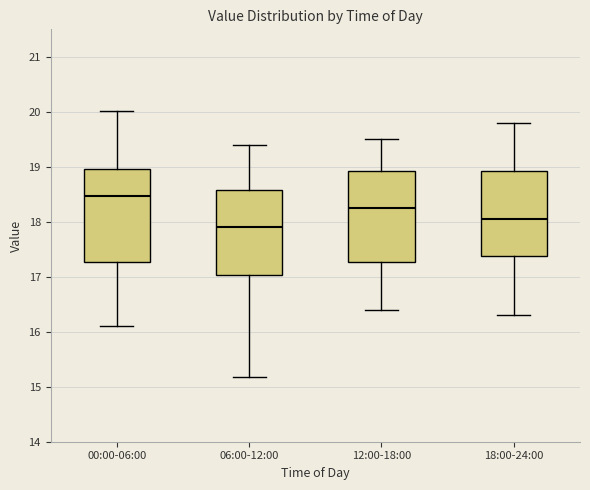

Reading left to right, transcribe this box plot: for each box, give where its median line is, the range the box spans, and where its two whiskers end, as read against the y-axis. The values are not printed on the chart, so give them approximately, as read against the axis.

00:00-06:00: median 18.5, box 17.3 to 19.0, whiskers 16.1 to 20.0
06:00-12:00: median 17.9, box 17.0 to 18.6, whiskers 15.2 to 19.4
12:00-18:00: median 18.3, box 17.3 to 18.9, whiskers 16.4 to 19.5
18:00-24:00: median 18.1, box 17.4 to 18.9, whiskers 16.3 to 19.8